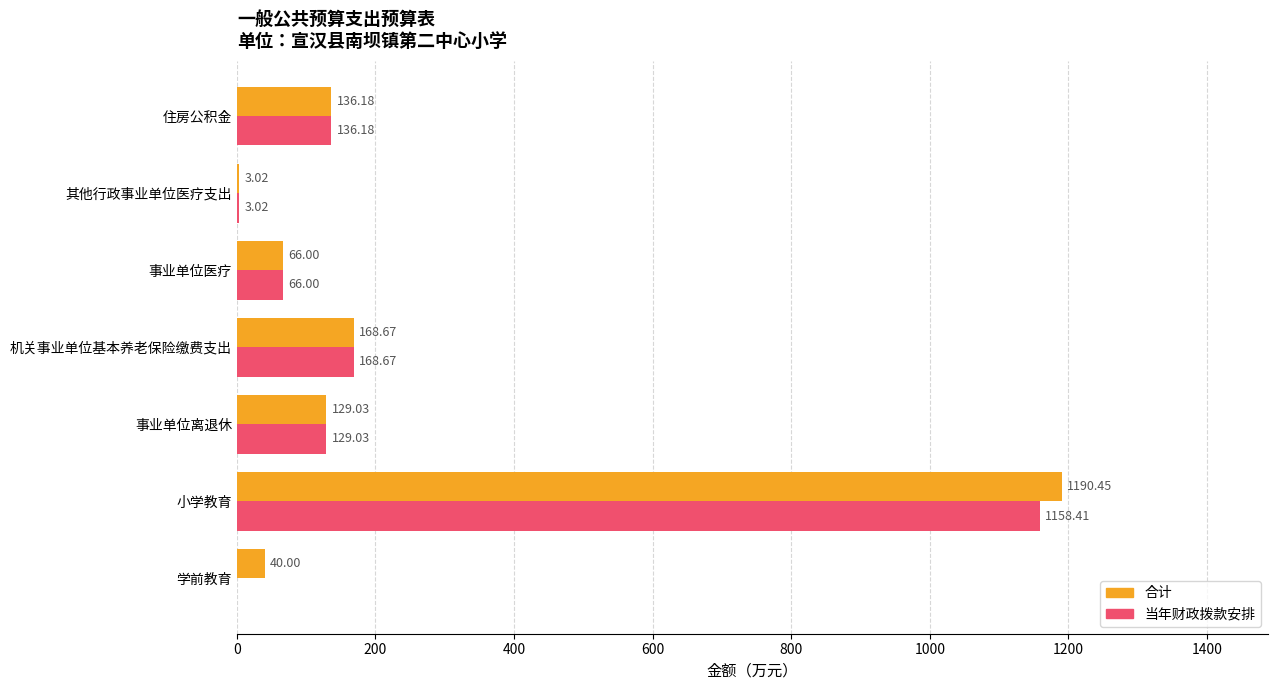

What is the sum of all 当年财政拨款安排 values?

1661.3